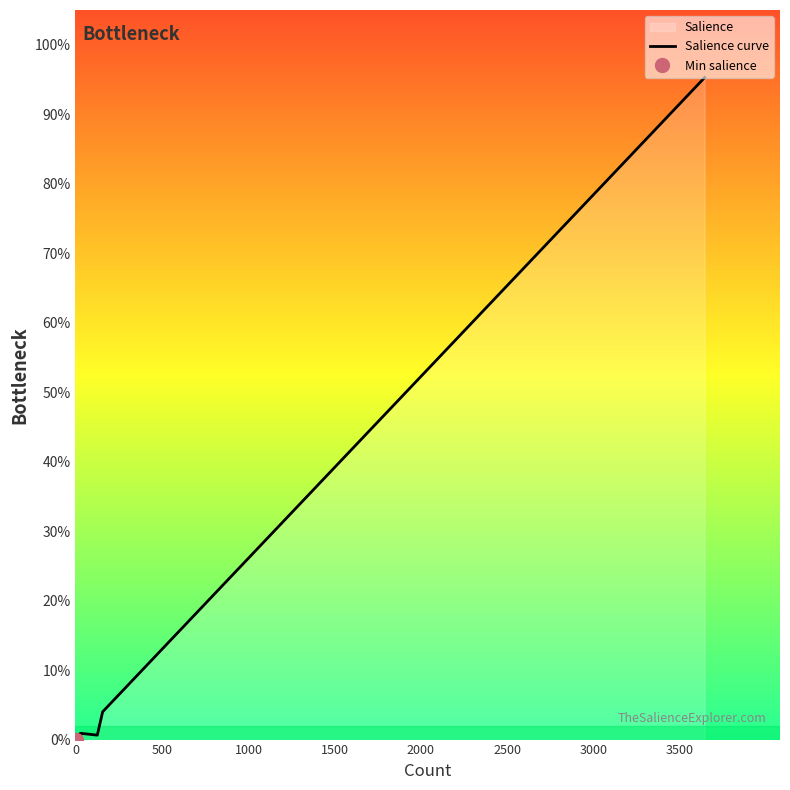

Reading left to right, list all the values displayed in this chart.

0.0	0.6	0.7	0.6	0.6	0.7	0.7	0.7	0.7	0.7	0.7	0.7	0.7	0.9	0.8	0.7	0.9	0.6	4.0	95.3